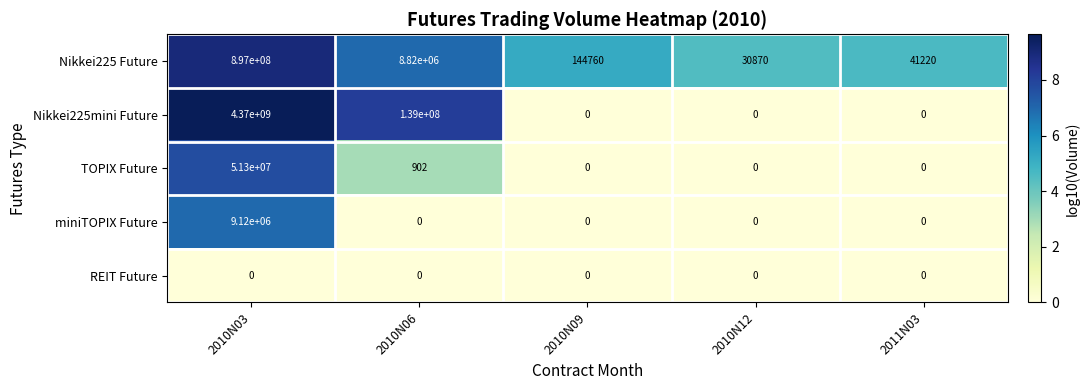

Reading right to left, what are all the values shown in this chart?

Nikkei225 Future: 2011N03=41220	2010N12=30870	2010N09=144760	2010N06=8820000	2010N03=897000000
Nikkei225mini Future: 2011N03=0	2010N12=0	2010N09=0	2010N06=139000000	2010N03=4370000000
TOPIX Future: 2011N03=0	2010N12=0	2010N09=0	2010N06=902	2010N03=51300000
miniTOPIX Future: 2011N03=0	2010N12=0	2010N09=0	2010N06=0	2010N03=9120000
REIT Future: 2011N03=0	2010N12=0	2010N09=0	2010N06=0	2010N03=0